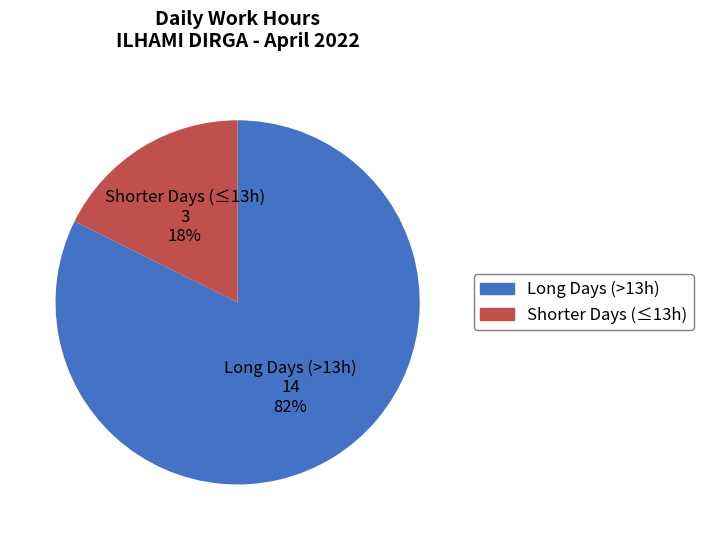

Is there a majority slice in this chart?

Yes